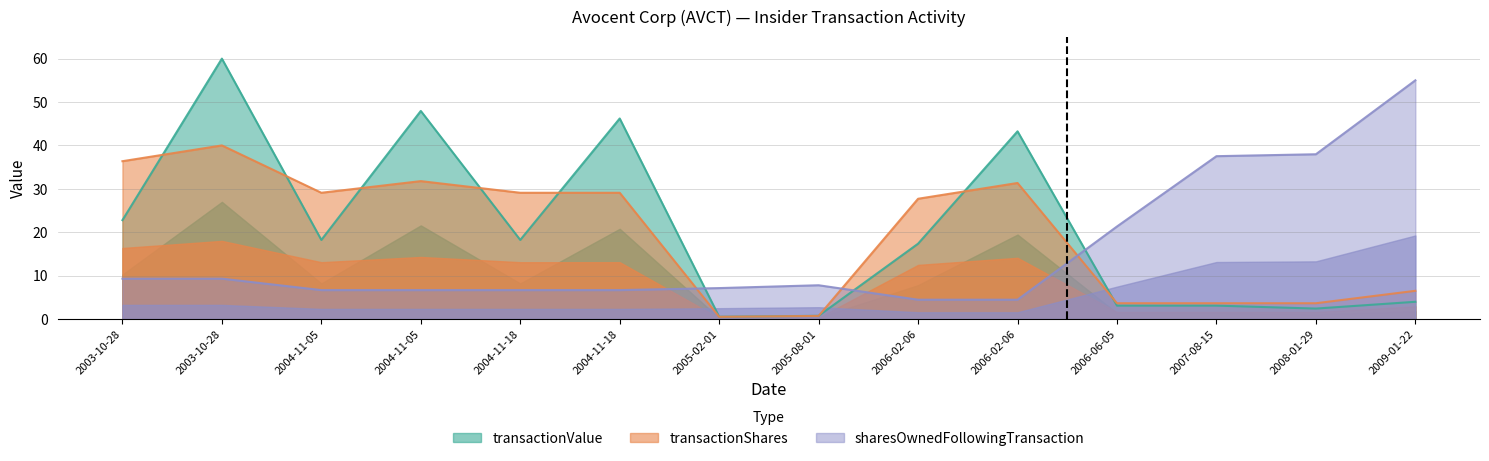

What is the total value across all series at 2003-10-28?

68.4